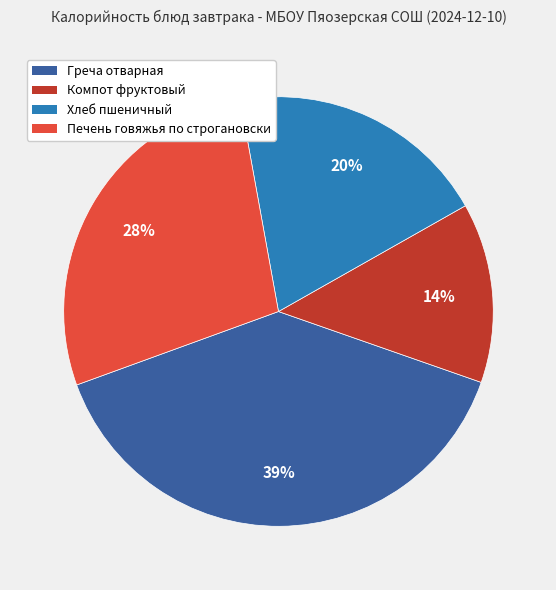

To the nearest percent, what percentage of the pie is Хлеб пшеничный?

20%